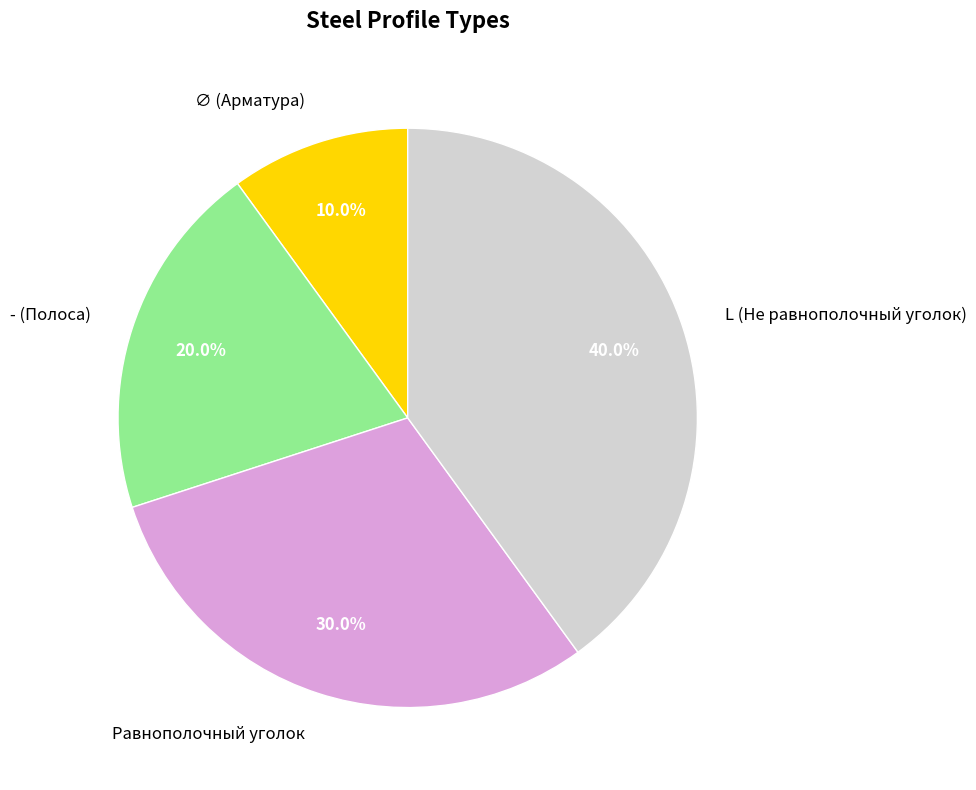

To the nearest percent, what portion does Равнополочный уголок represent?

30%